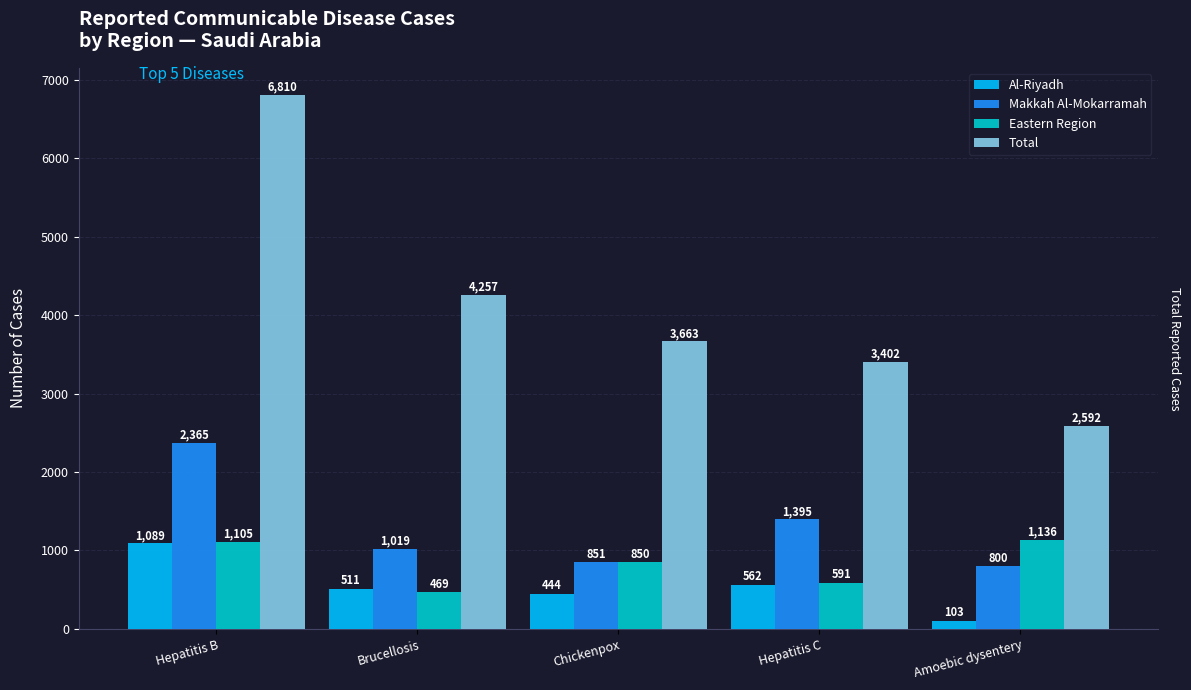

At which label does Makkah Al-Mokarramah reach its peak?

Hepatitis B